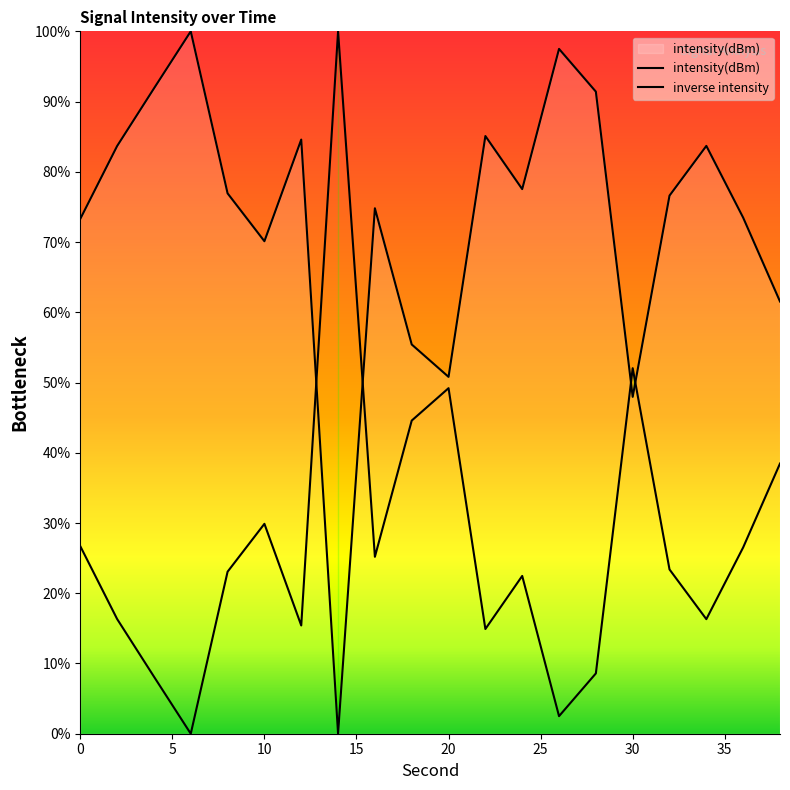

The value of intensity(dBm) at 13 is 53.2. True or false?

False